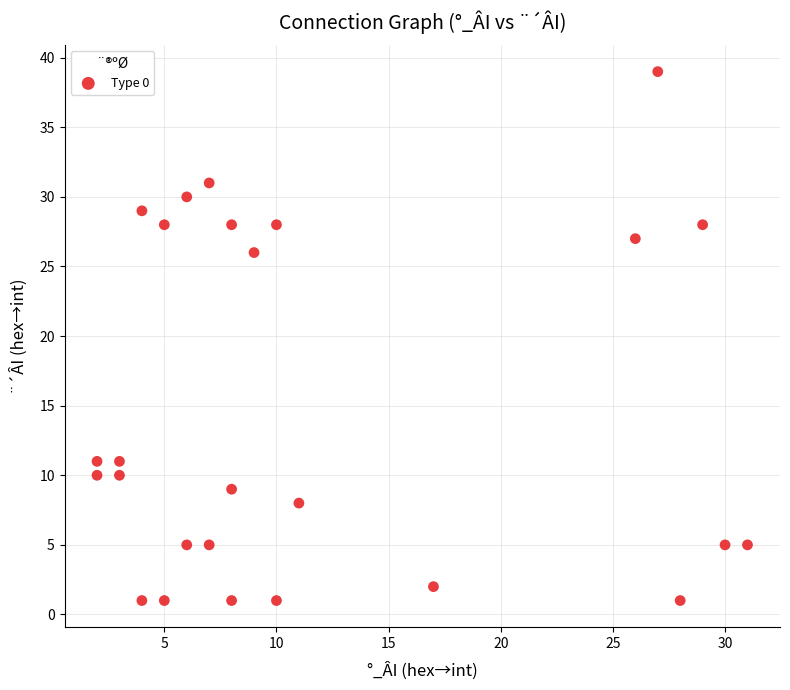

What is the range of Y values (max minus min)?

38